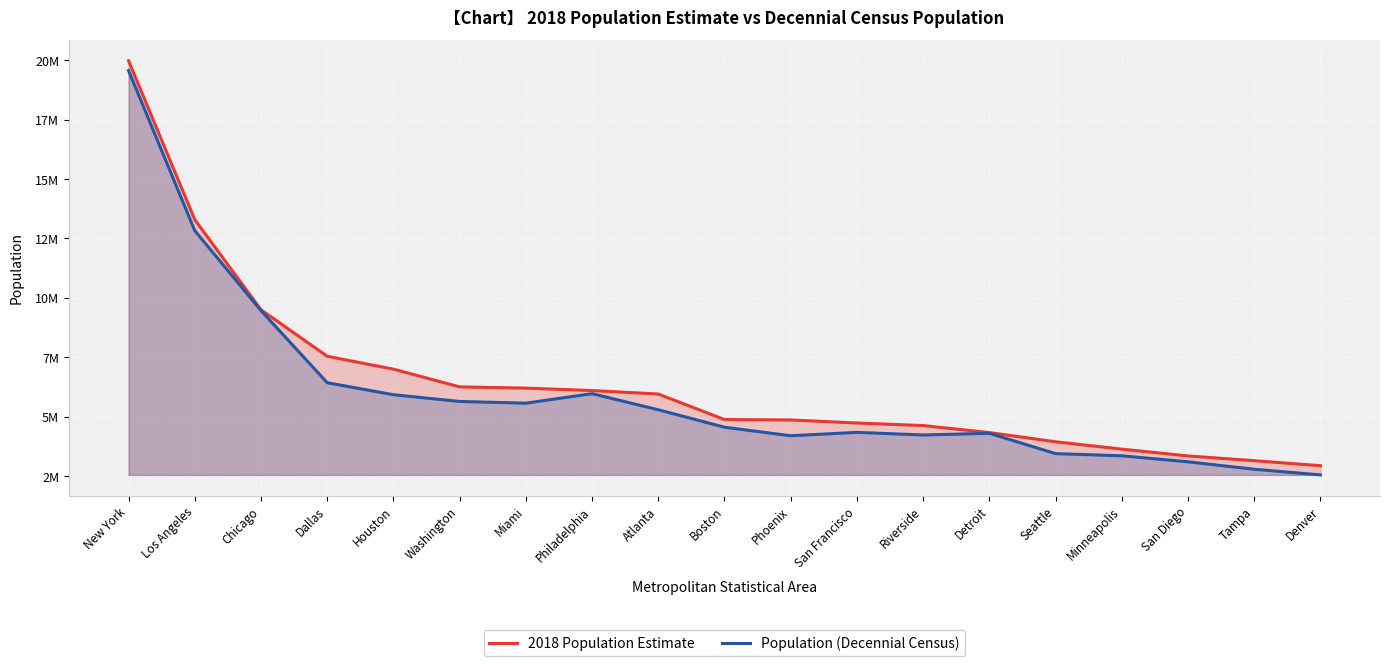

True or false: Population (Decennial Census) and 2018 Population Estimate cross at least once.

False